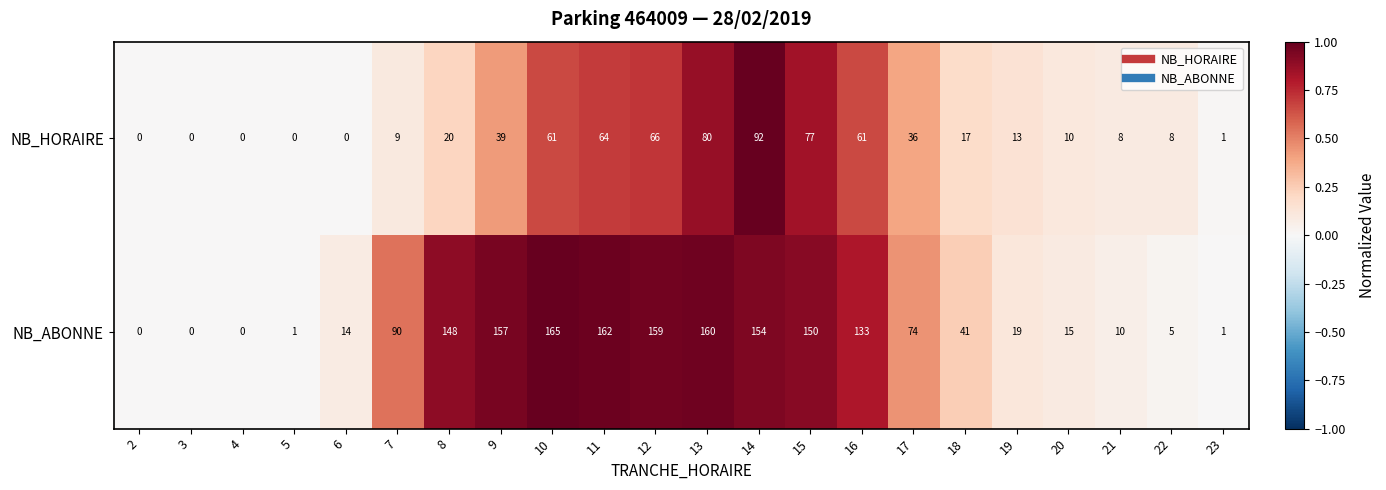

Which series has the widest spread of values?

NB_ABONNE